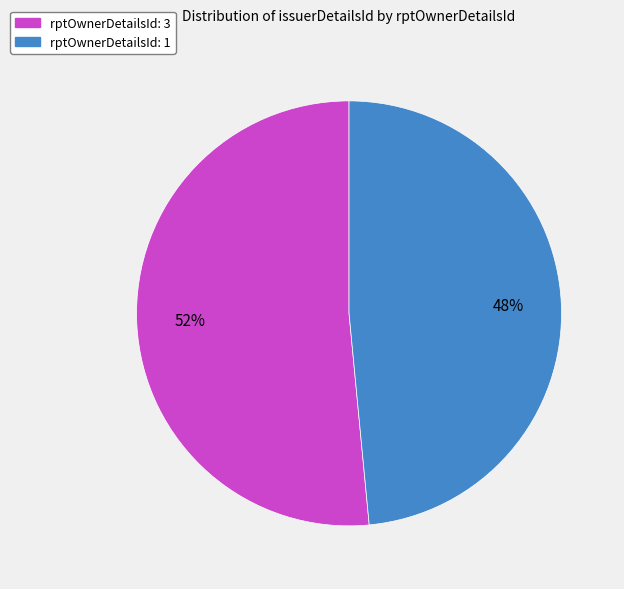

The rptOwnerDetailsId: 3 slice represents 66% of the pie. True or false?

False